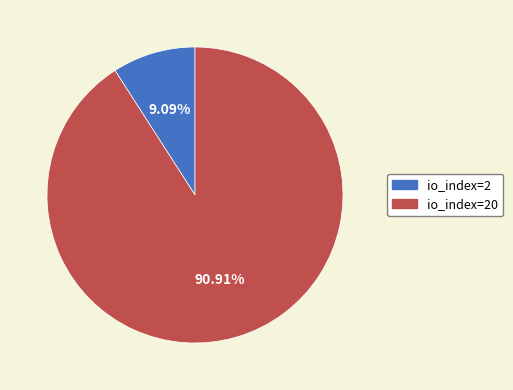

How many slices are in this pie chart?

2